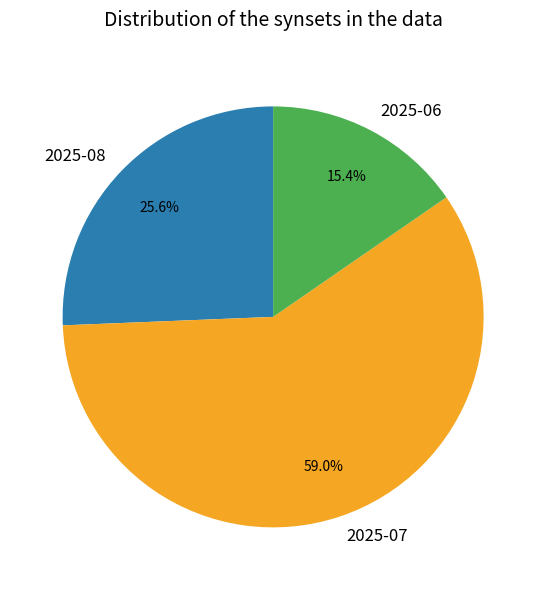

How many segments does this pie chart have?

3